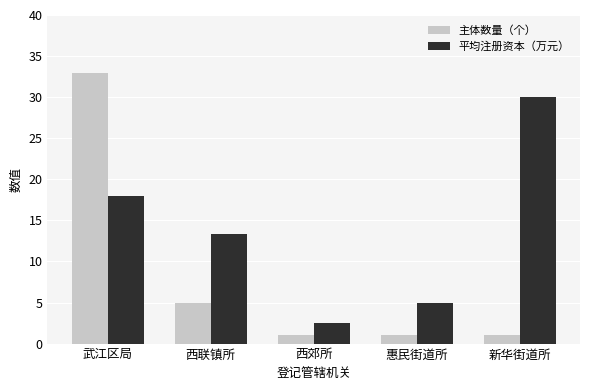

What is the value of the 平均注册资本（万元） bar at the 5th from the left?

30.0